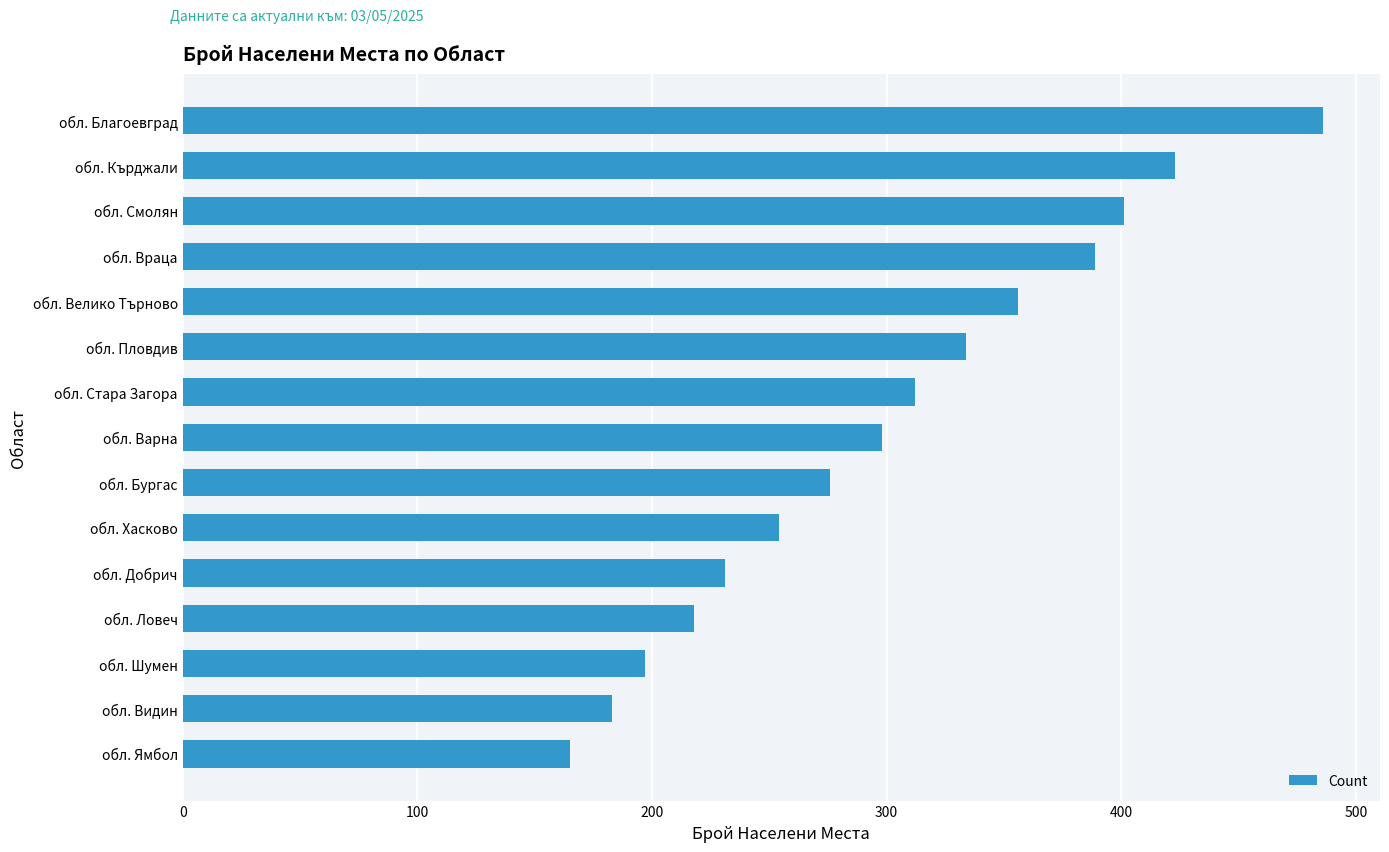

How many values are below 298?

7